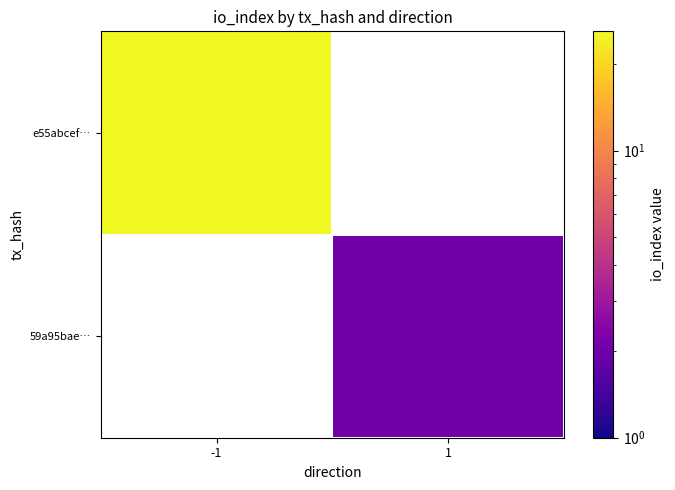

How many distinct data groups are displayed?

2